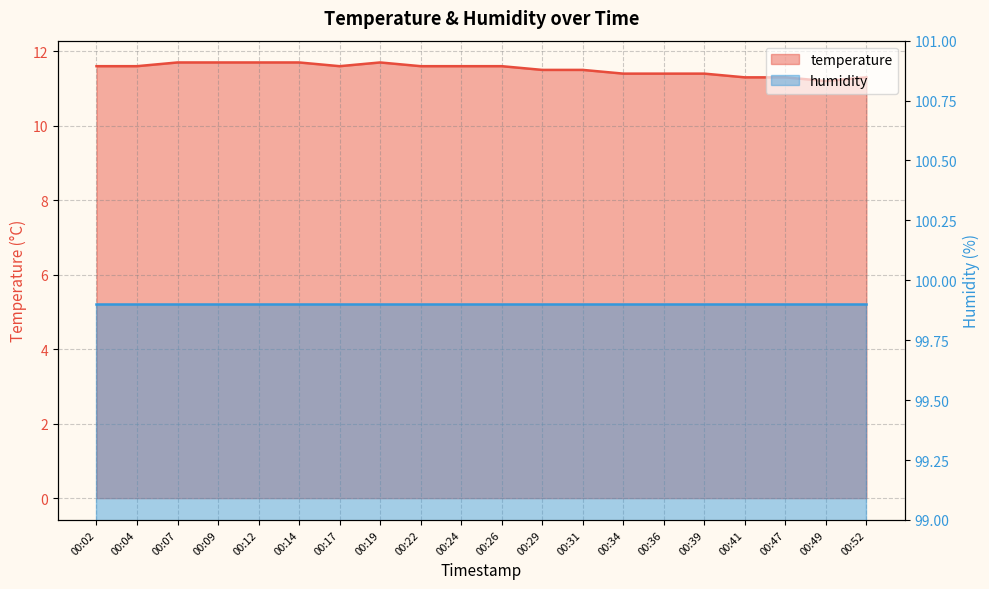

Does the chart have visible grid lines?

Yes